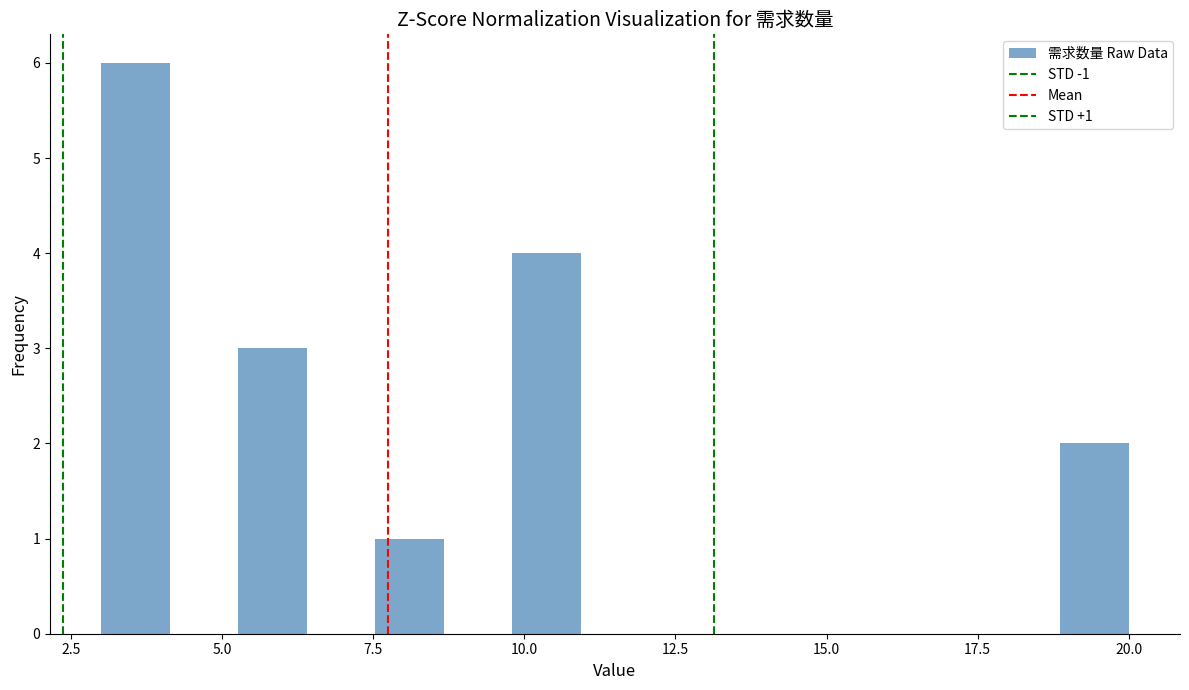

Around what value on the x-axis is the tallest bar? Give the approximate position of its centre, as read against the axis.

3.5